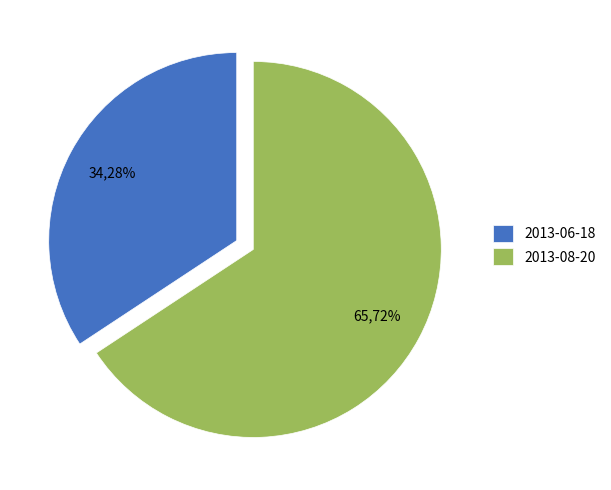

How many slices are in this pie chart?

2